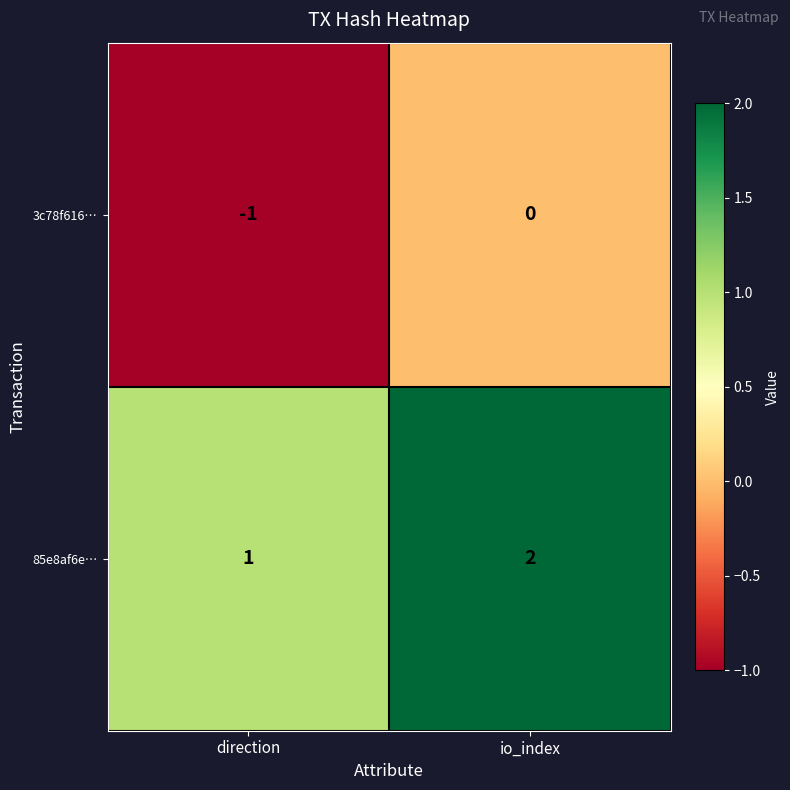

How many series are shown in this chart?

2